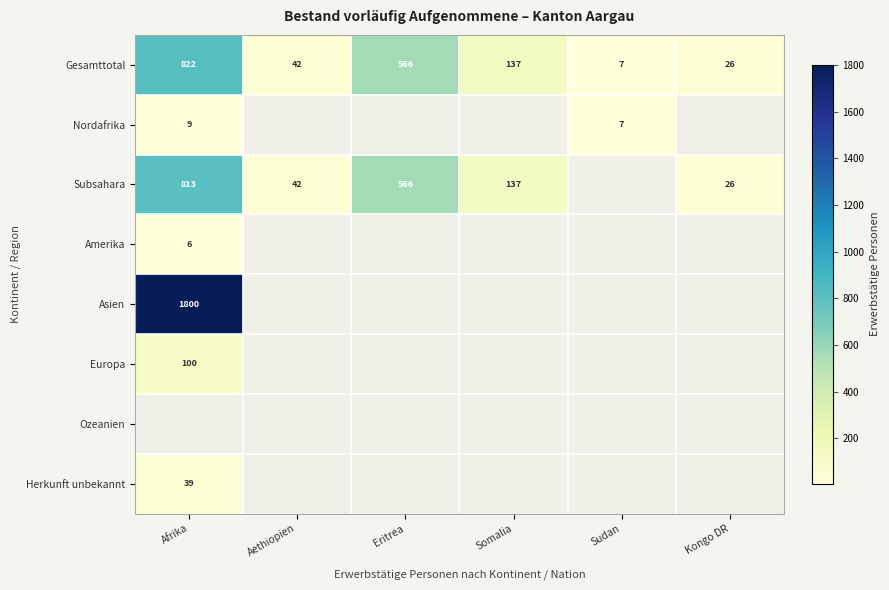

How many data points in Gesamttotal are less than 137?

3